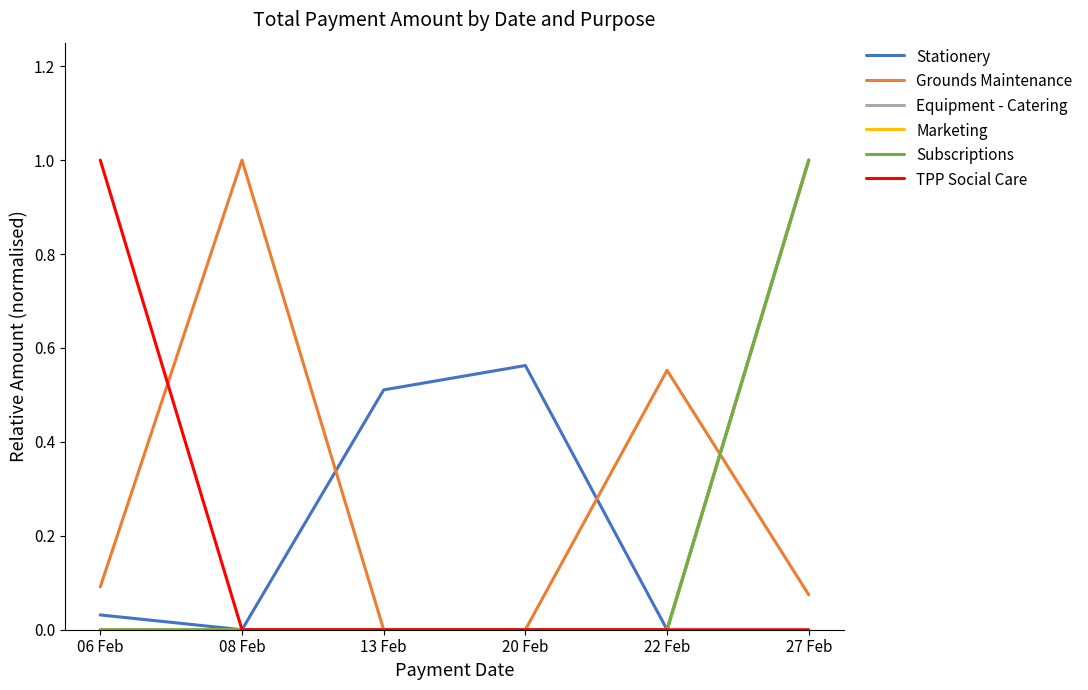

True or false: Subscriptions has more than 0 points higher than both neighbors.

False